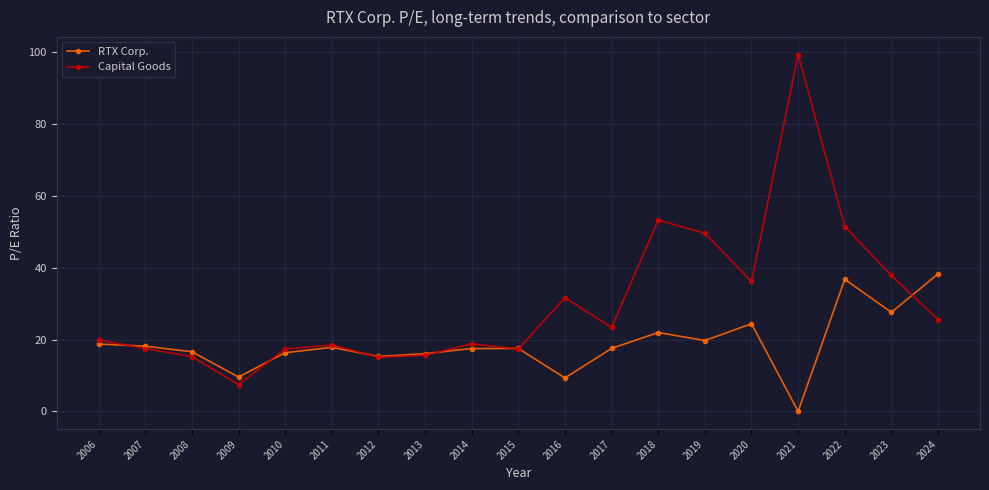

At which category does Capital Goods reach its first local valley?

2009